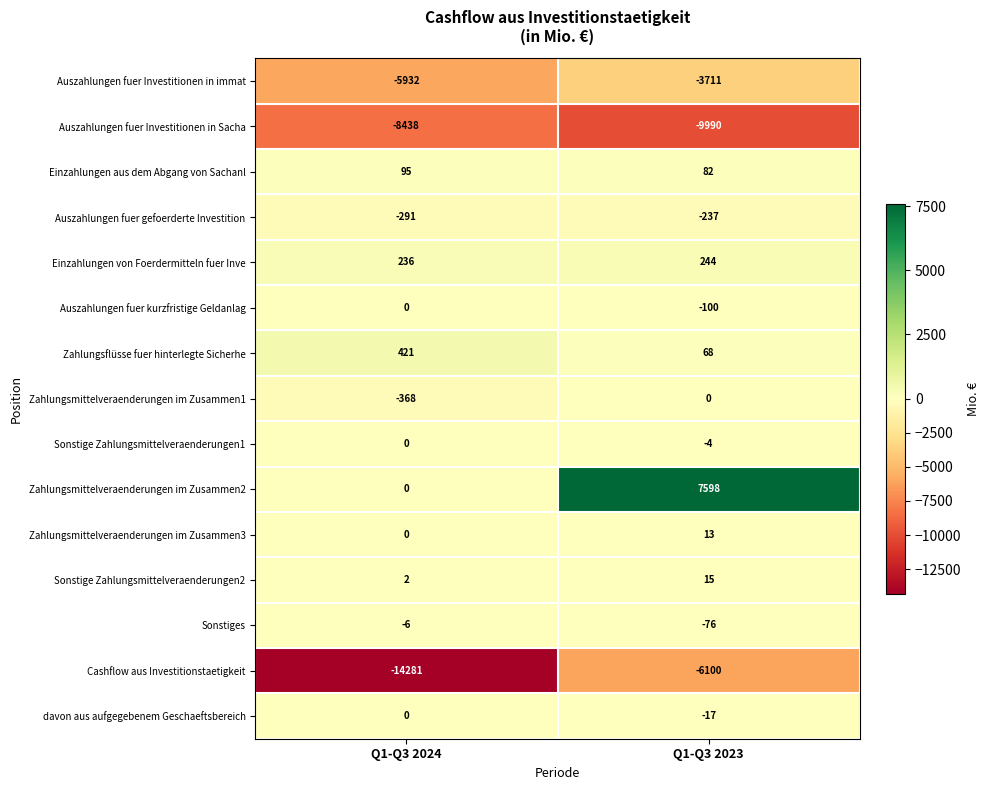

What is the lowest value of the Sonstiges series?

-76